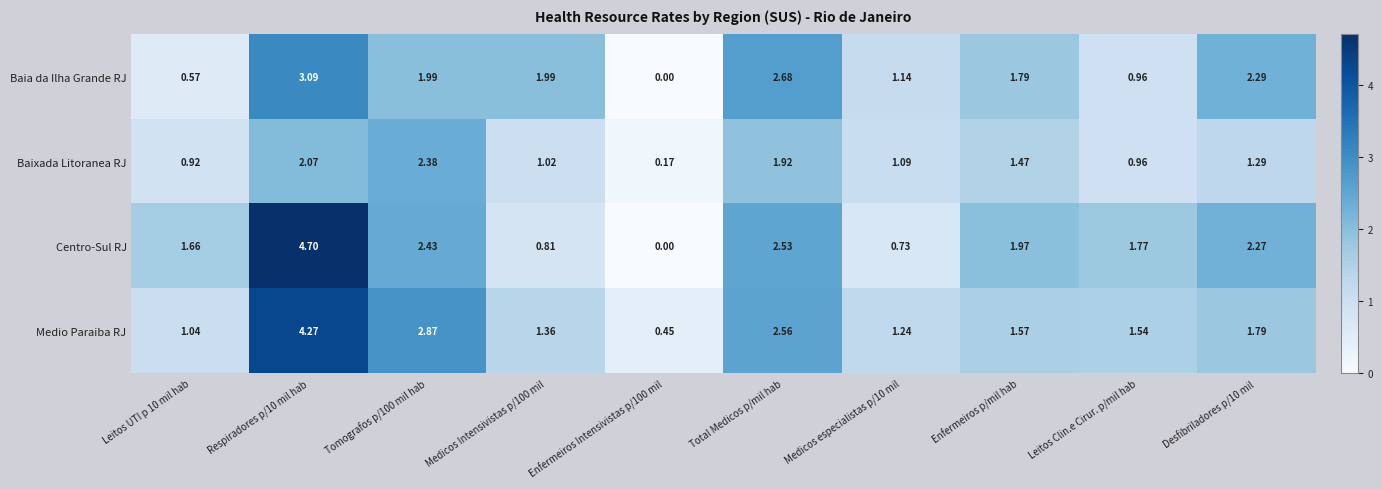

Which series changed the most between Medicos especialistas p/10 mil and Enfermeiros p/mil hab?

Centro-Sul RJ